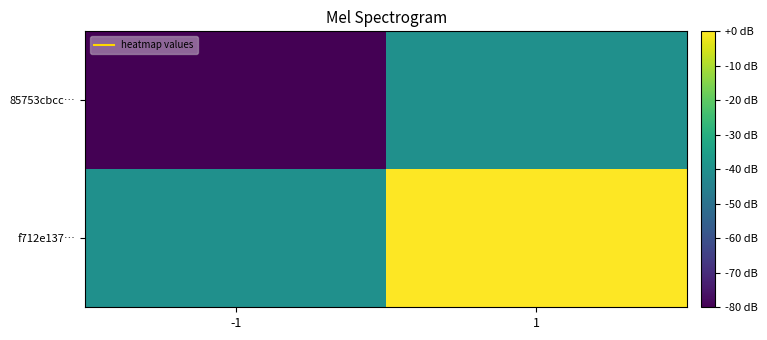

Reading left to right, what are all the values shown in this chart?

85753cbcc…: -1=-80	1=-40
f712e137…: -1=-40	1=0